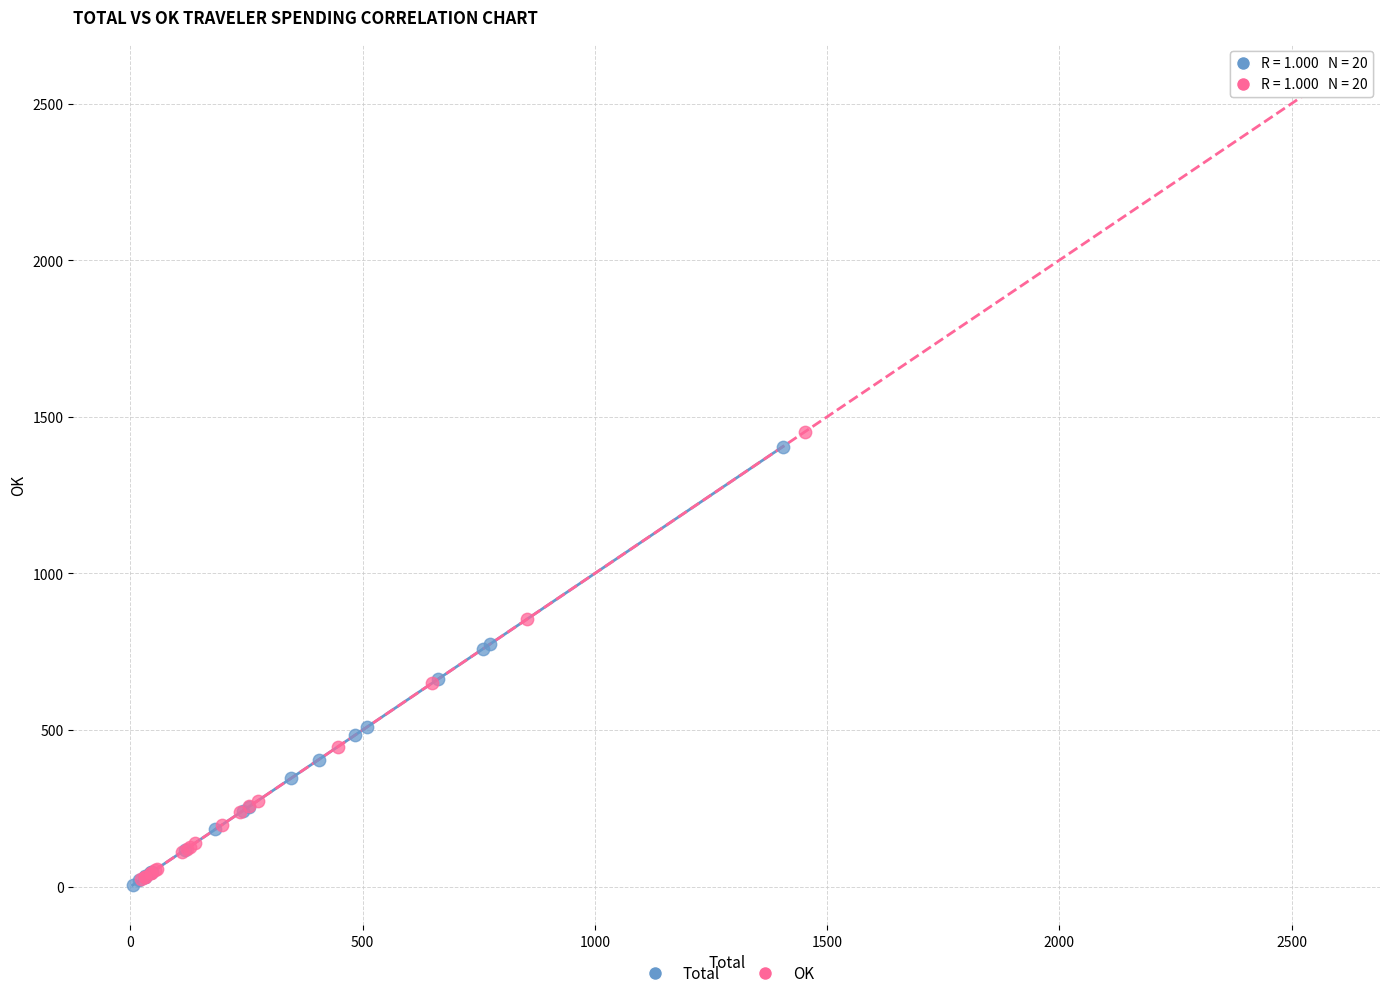

Which series has the widest spread of Y values?

OK